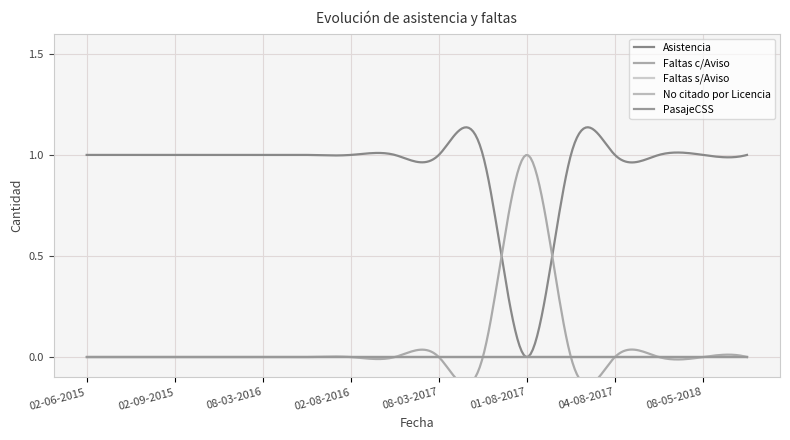

Between 02-09-2015 and 03-08-2017, which series saw the biggest shift?

Asistencia